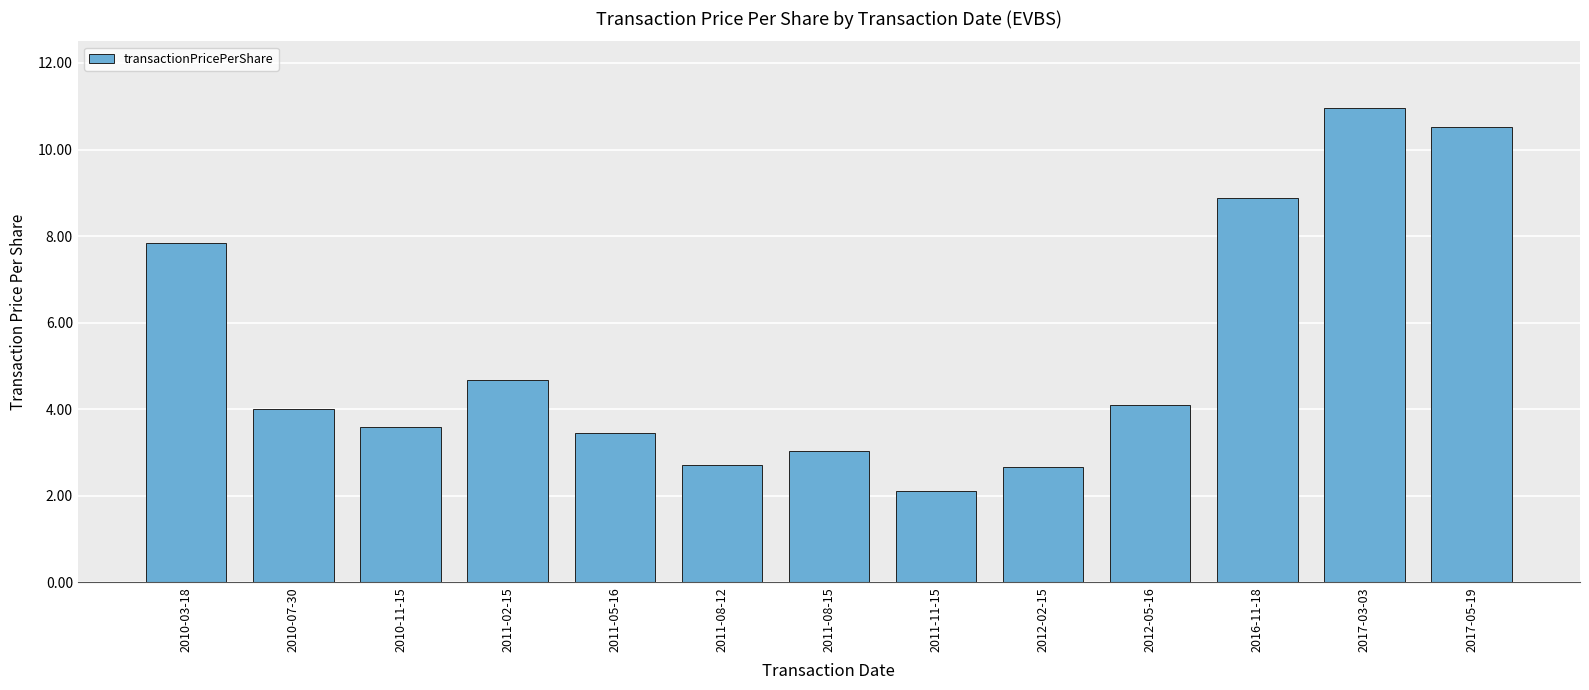

Approximately how many times larger is the value at 2011-11-15 compared to 2011-02-15?

0.4